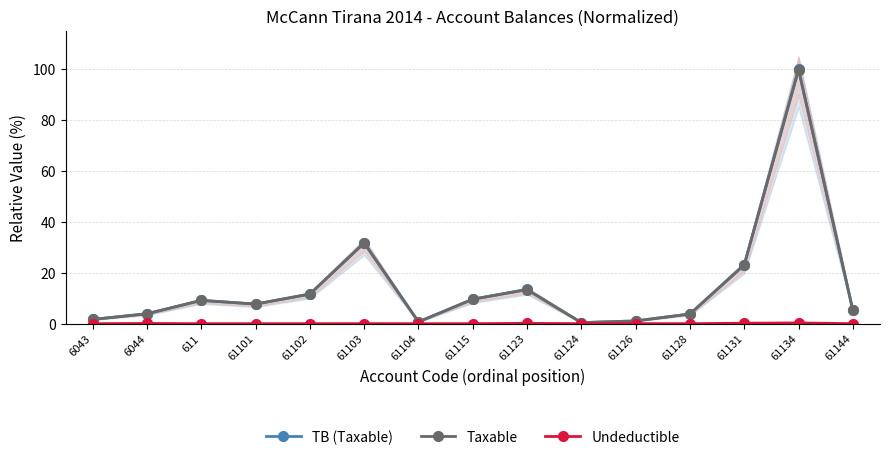

True or false: TB (Taxable) has more than 2 interior local peaks.

True